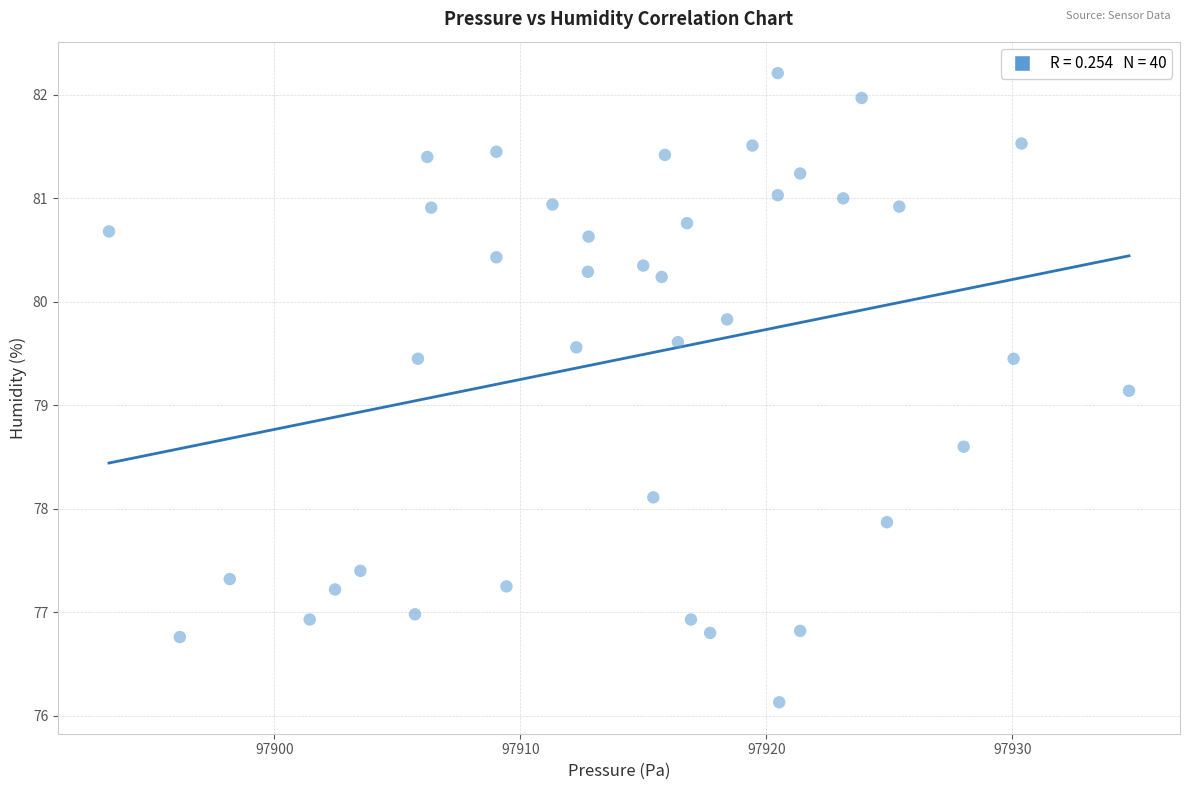

What is the range of Y values (max minus min)?

6.1